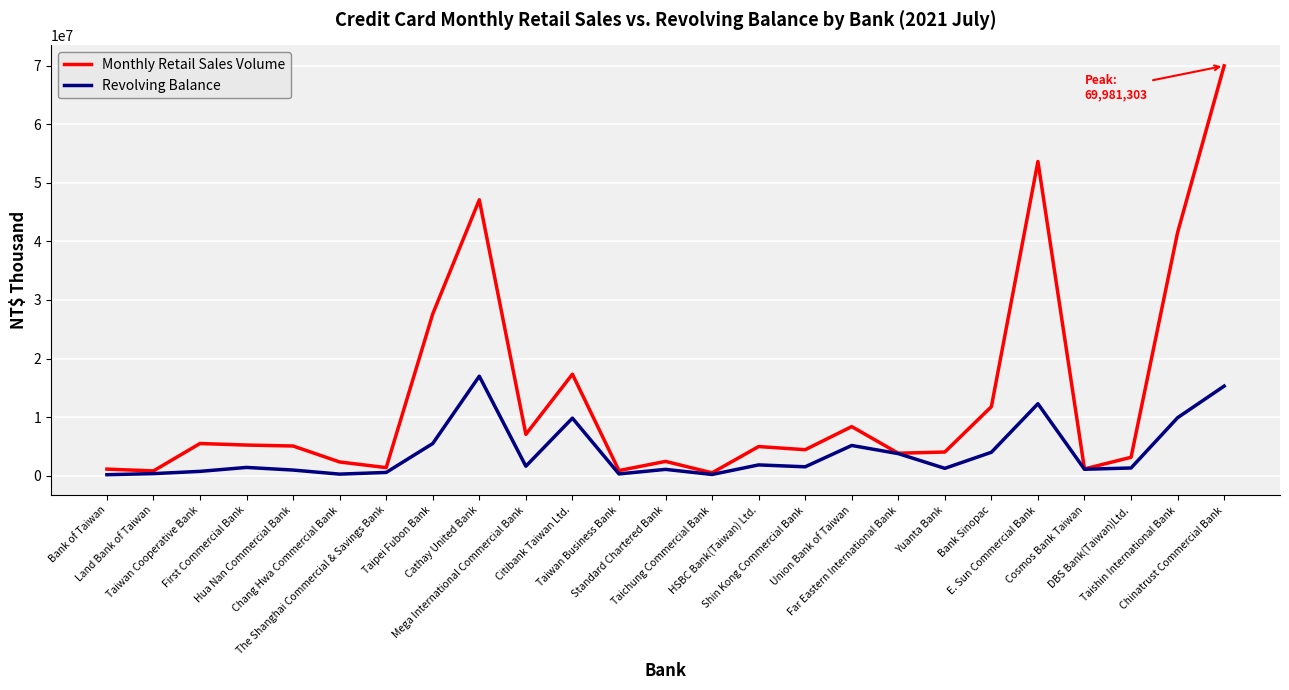

What is the highest value of the Revolving Balance series?

16987349